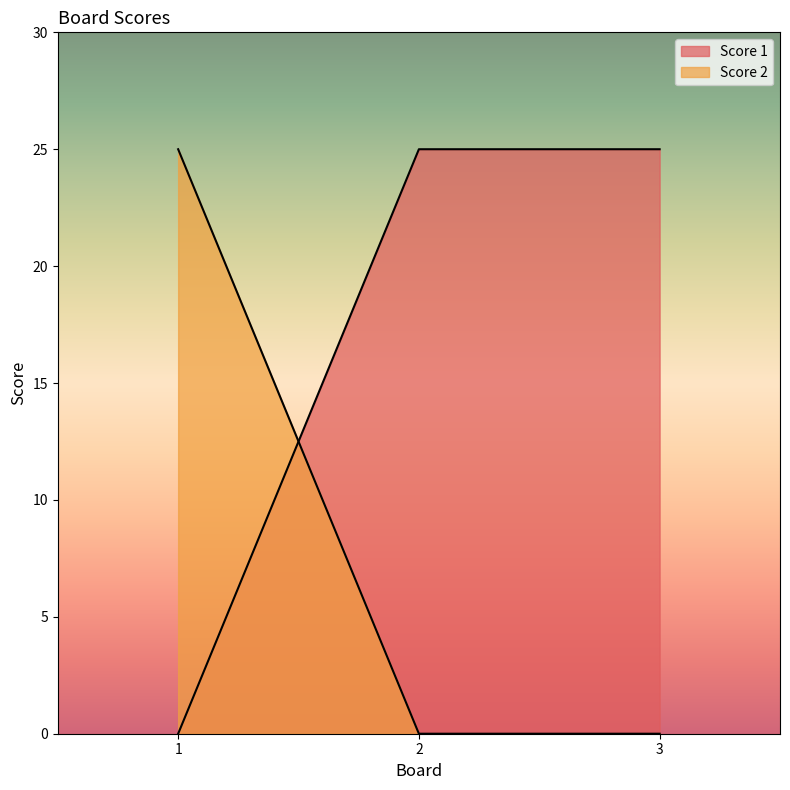

Between 1 and 2, which is larger?

2